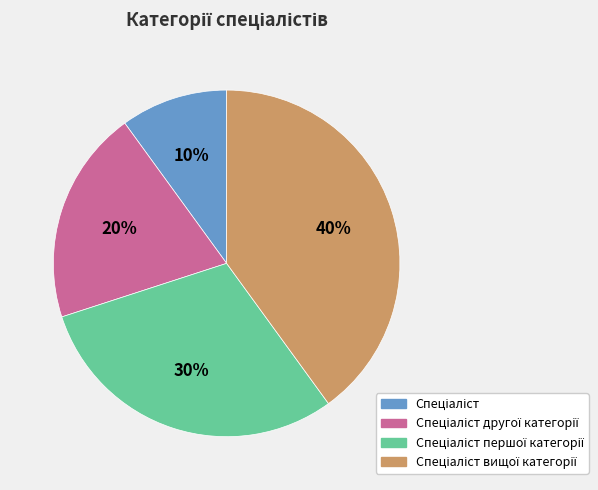

To the nearest percent, what is the average slice percentage?

25%